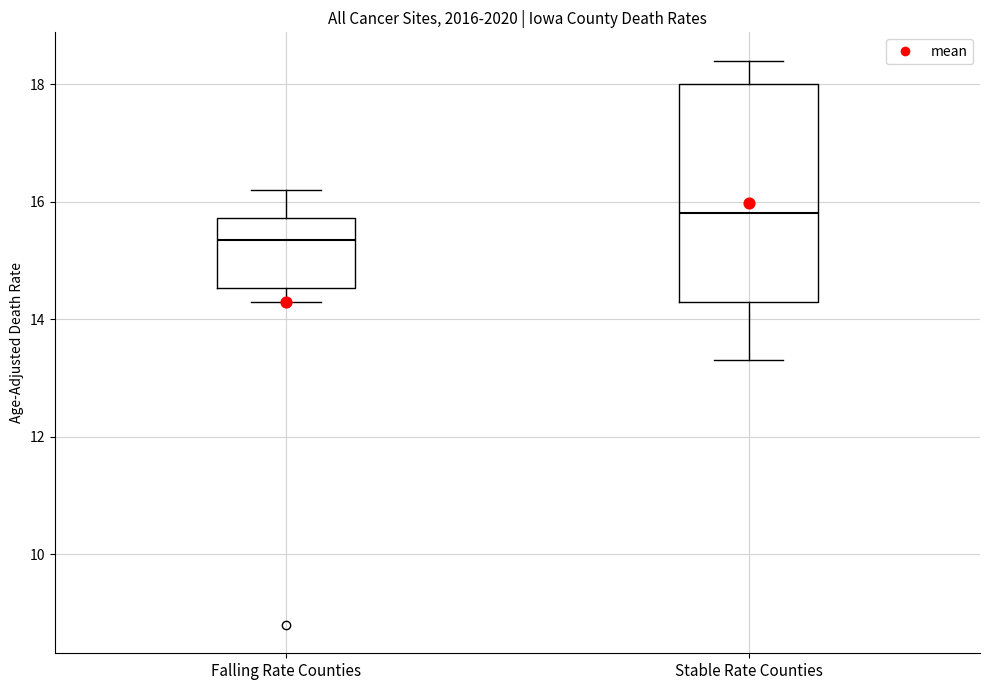

Reading left to right, transcribe this box plot: for each box, give where its median line is, the range the box spans, and where its two whiskers end, as read against the y-axis. The values are not printed on the chart, so give them approximately, as read against the axis.

Falling Rate Counties: median 15.4, box 14.6 to 15.8, whiskers 14.4 to 16.2
Stable Rate Counties: median 15.8, box 14.4 to 18.0, whiskers 13.4 to 18.4